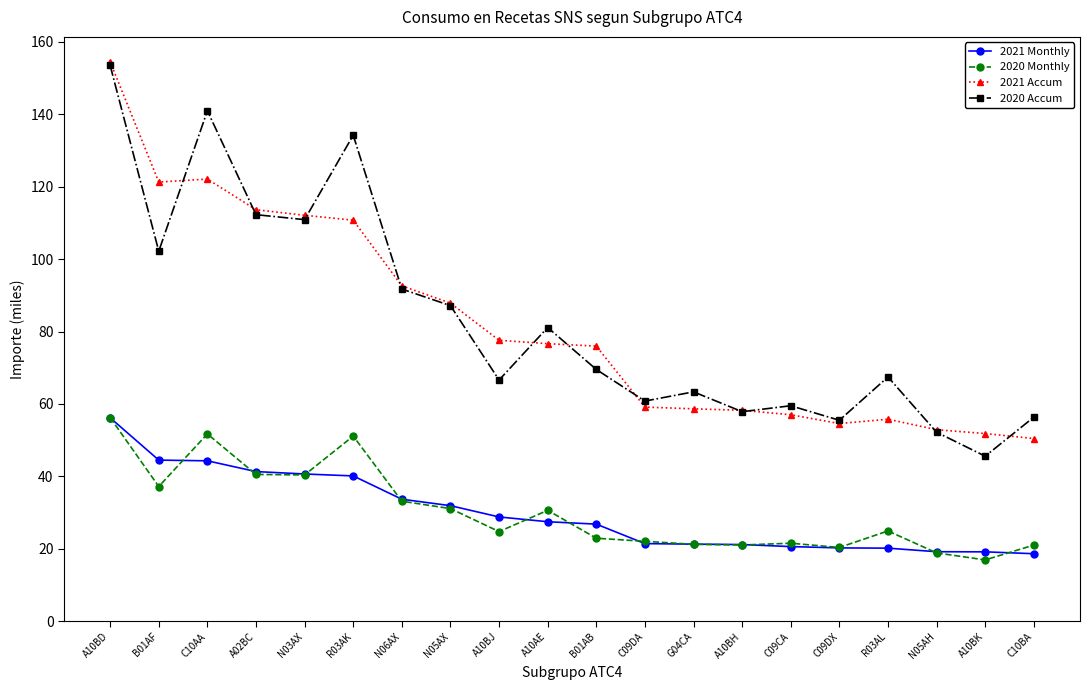

What is the average value of the 2021 Accum series?

82.2